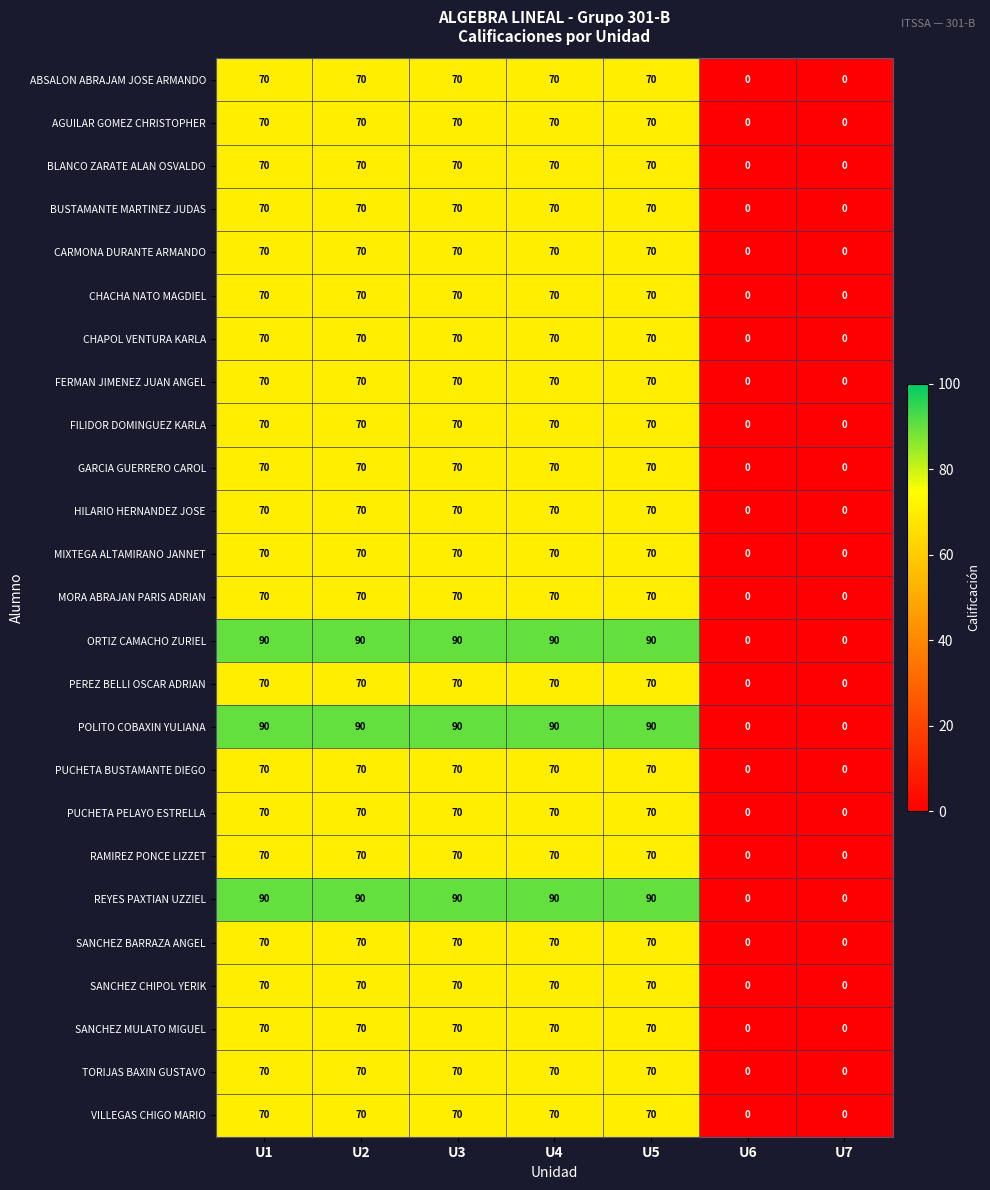

How many ABSALON ABRAJAM JOSE ARMANDO values are between 0 and 70?

7